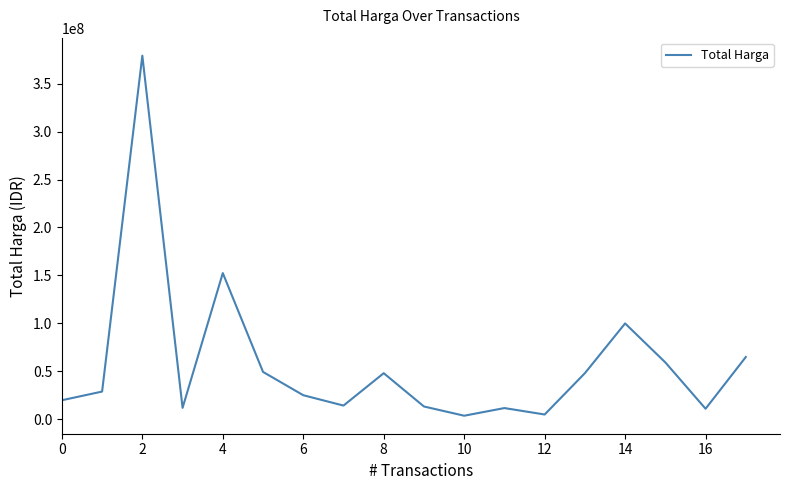

What is the maximum value shown in the chart?

379075000